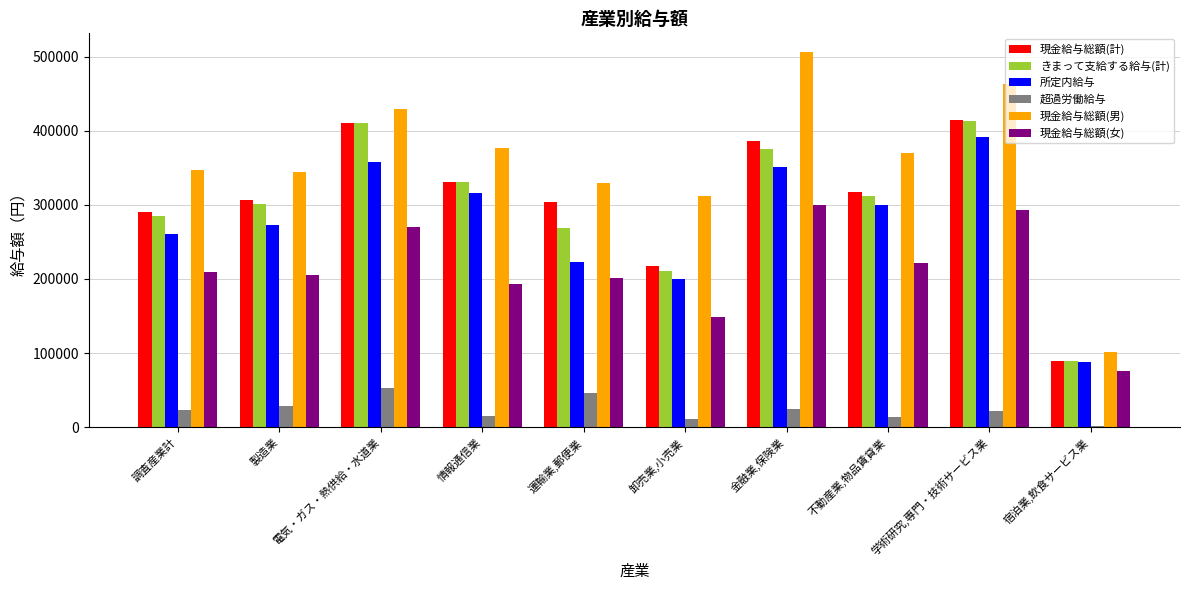

Is the value of 現金給与総額(計) at 金融業,保険業 greater than the value of きまって支給する給与(計) at 電気・ガス・熱供給・水道業?

No